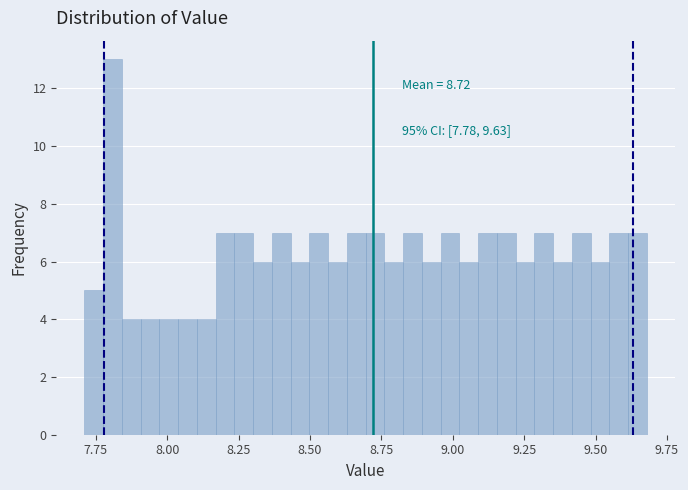

Read against the x-axis, roughly where is the centre of the tallest bar?

7.80